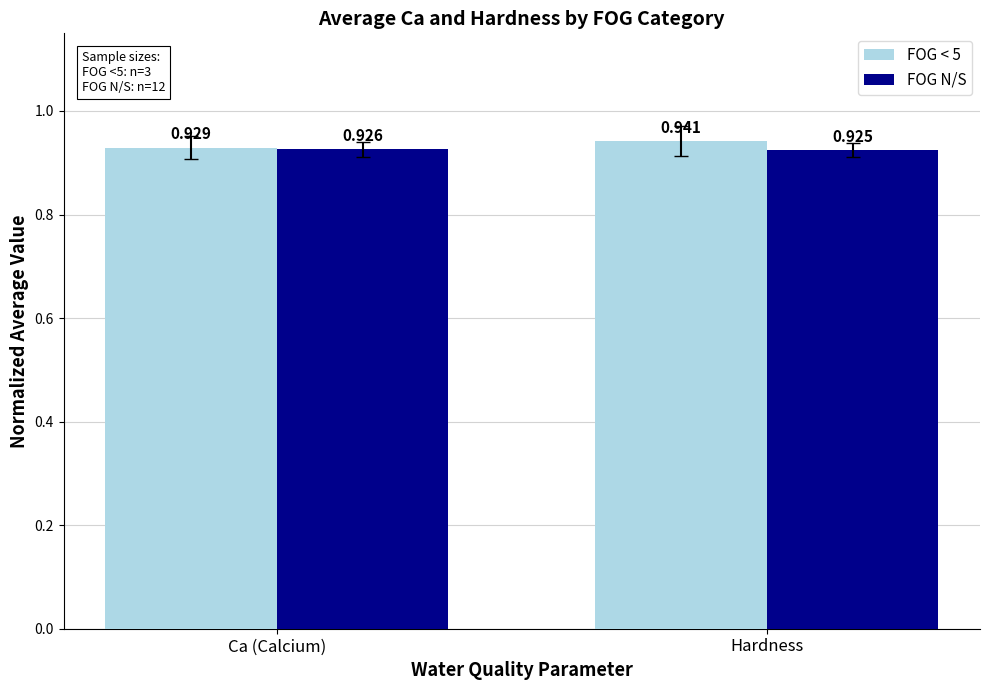

Rank the series by their maximum value, from highest to lowest.

FOG < 5, FOG N/S